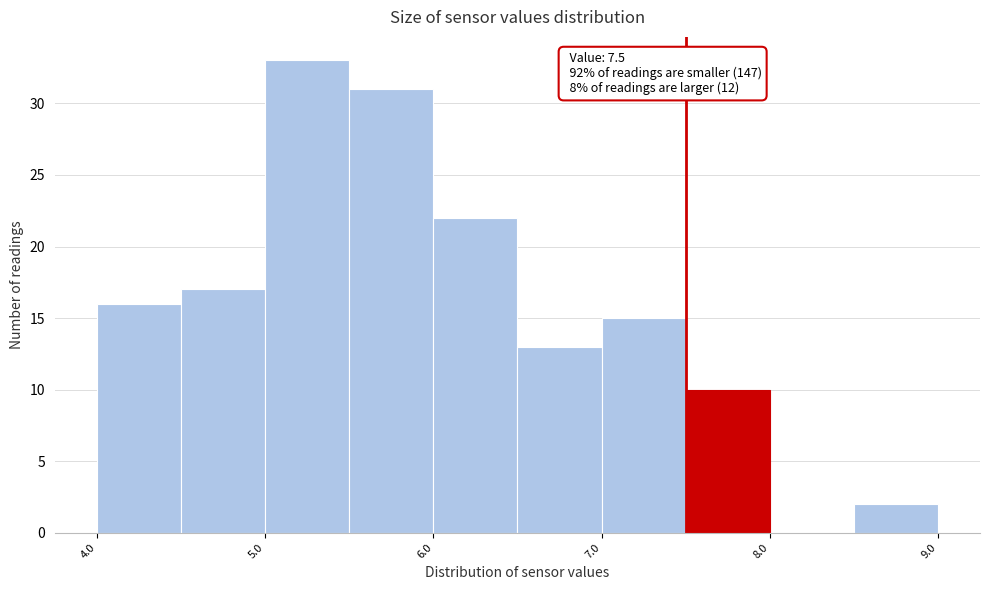

Over which range of the x-axis is the bar tallest?

5.0 to 5.5